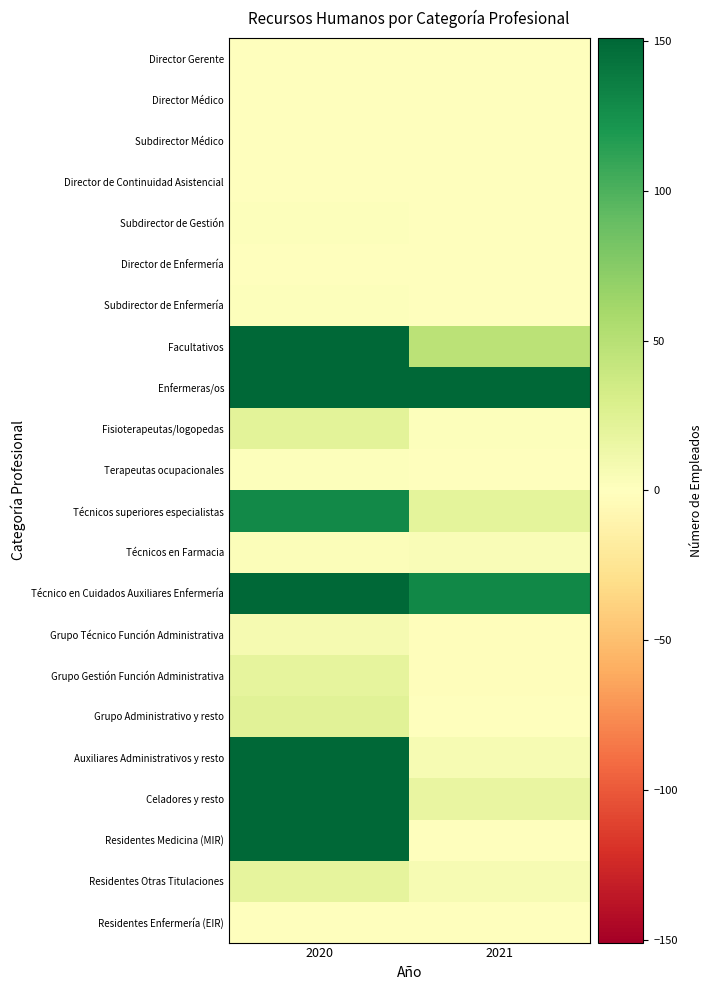

Reading right to left, extract all data points from this chart.

Director Gerente: 2021=0	2020=1
Director Médico: 2021=0	2020=1
Subdirector Médico: 2021=0	2020=1
Director de Continuidad Asistencial: 2021=0	2020=1
Subdirector de Gestión: 2021=0	2020=2
Director de Enfermería: 2021=0	2020=1
Subdirector de Enfermería: 2021=0	2020=2
Facultativos: 2021=48	2020=446
Enfermeras/os: 2021=151	2020=593
Fisioterapeutas/logopedas: 2021=2	2020=22
Terapeutas ocupacionales: 2021=1	2020=2
Técnicos superiores especialistas: 2021=21	2020=129
Técnicos en Farmacia: 2021=4	2020=3
Técnico en Cuidados Auxiliares Enfermería: 2021=130	2020=392
Grupo Técnico Función Administrativa: 2021=-2	2020=8
Grupo Gestión Función Administrativa: 2021=-2	2020=19
Grupo Administrativo y resto: 2021=-1	2020=23
Auxiliares Administrativos y resto: 2021=7	2020=221
Celadores y resto: 2021=17	2020=273
Residentes Medicina (MIR): 2021=1	2020=254
Residentes Otras Titulaciones: 2021=7	2020=19
Residentes Enfermería (EIR): 2021=1	2020=1